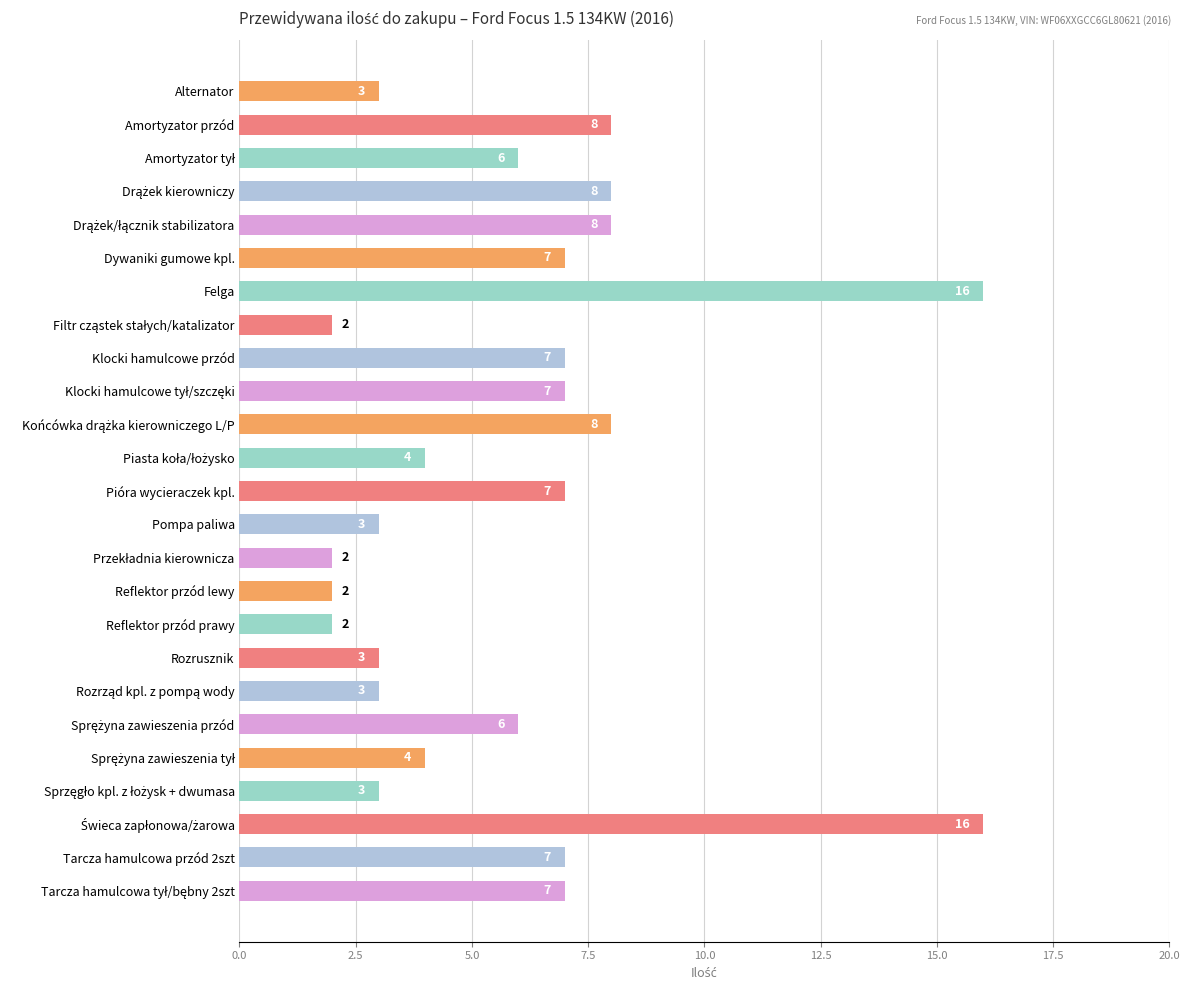

Reading top to bottom, extract all data points from this chart.

3	8	6	8	8	7	16	2	7	7	8	4	7	3	2	2	2	3	3	6	4	3	16	7	7